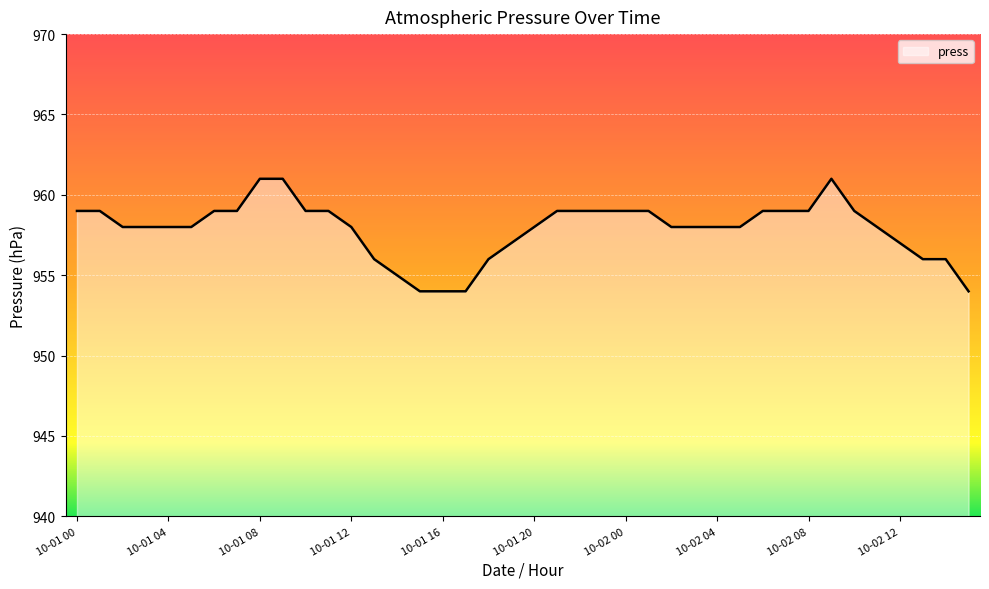

What is the difference between the maximum and minimum values?

7